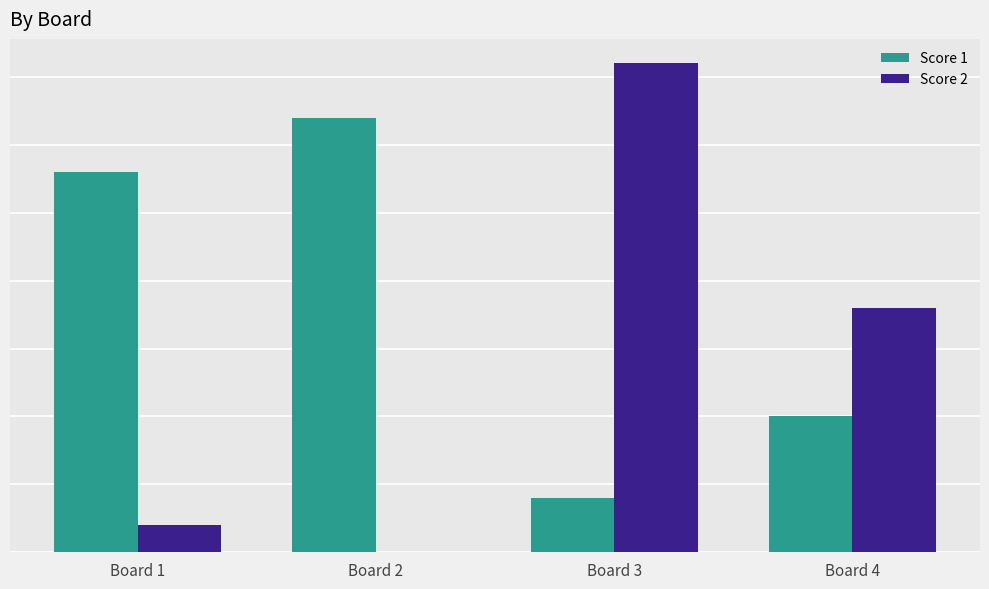

What are all the series names shown in the legend?

Score 1, Score 2